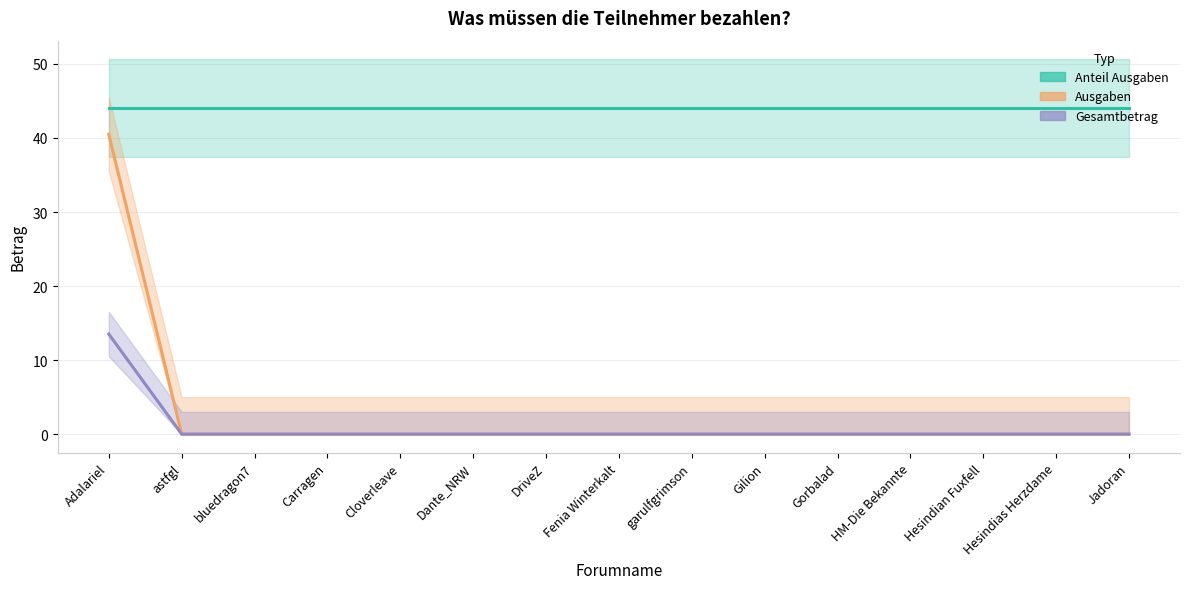

Reading right to left, what are all the values shown in this chart?

Anteil Ausgaben: 44.0	44.0	44.0	44.0	44.0	44.0	44.0	44.0	44.0	44.0	44.0	44.0	44.0	44.0	44.0
Ausgaben: 0.0	0.0	0.0	0.0	0.0	0.0	0.0	0.0	0.0	0.0	0.0	0.0	0.0	0.0	40.5
Gesamtbetrag: 0.0	0.0	0.0	0.0	0.0	0.0	0.0	0.0	0.0	0.0	0.0	0.0	0.0	0.0	13.5